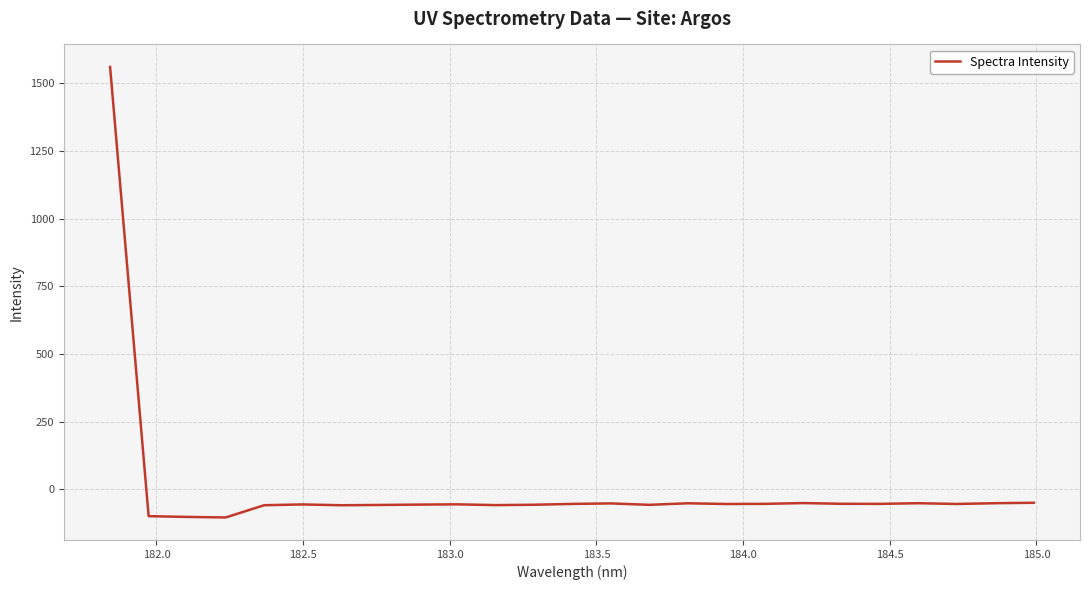

What is the difference between the maximum and minimum values?

1664.4